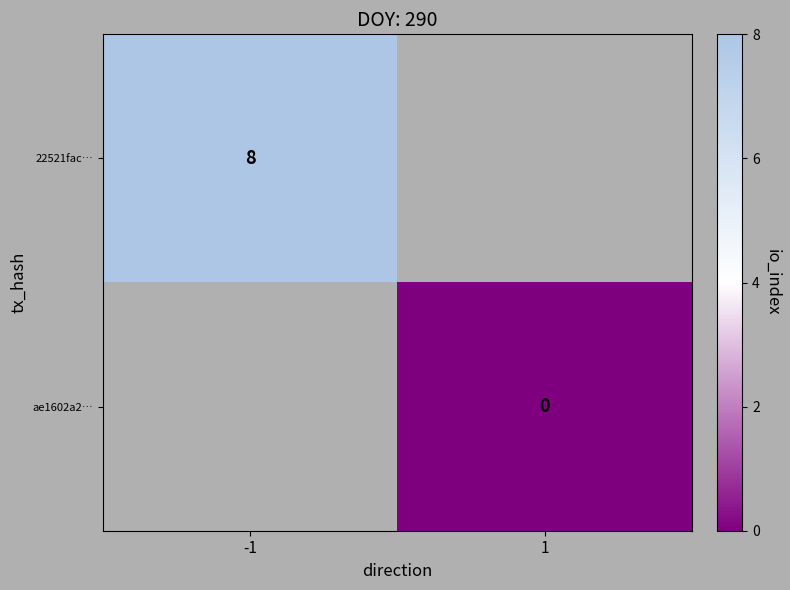

The 22521fac… series shows 13 at -1. True or false?

False